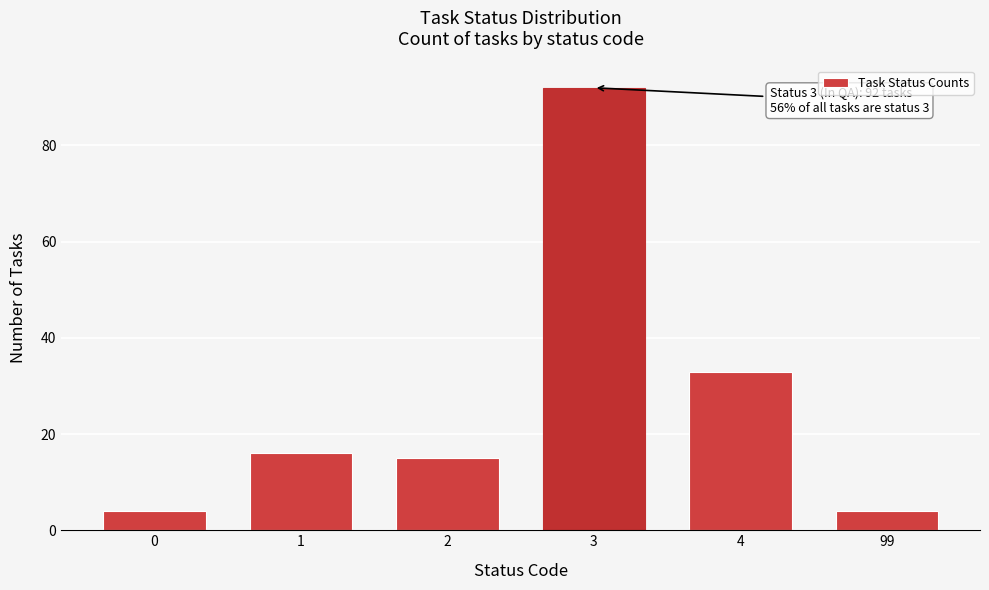

Reading left to right, what are all the values shown in this chart?

0=4	1=16	2=15	3=92	4=33	99=4